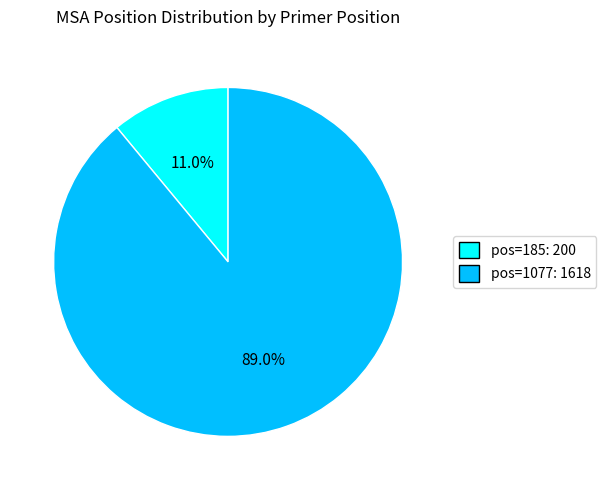

Which slice is the smallest?

pos=185: 200